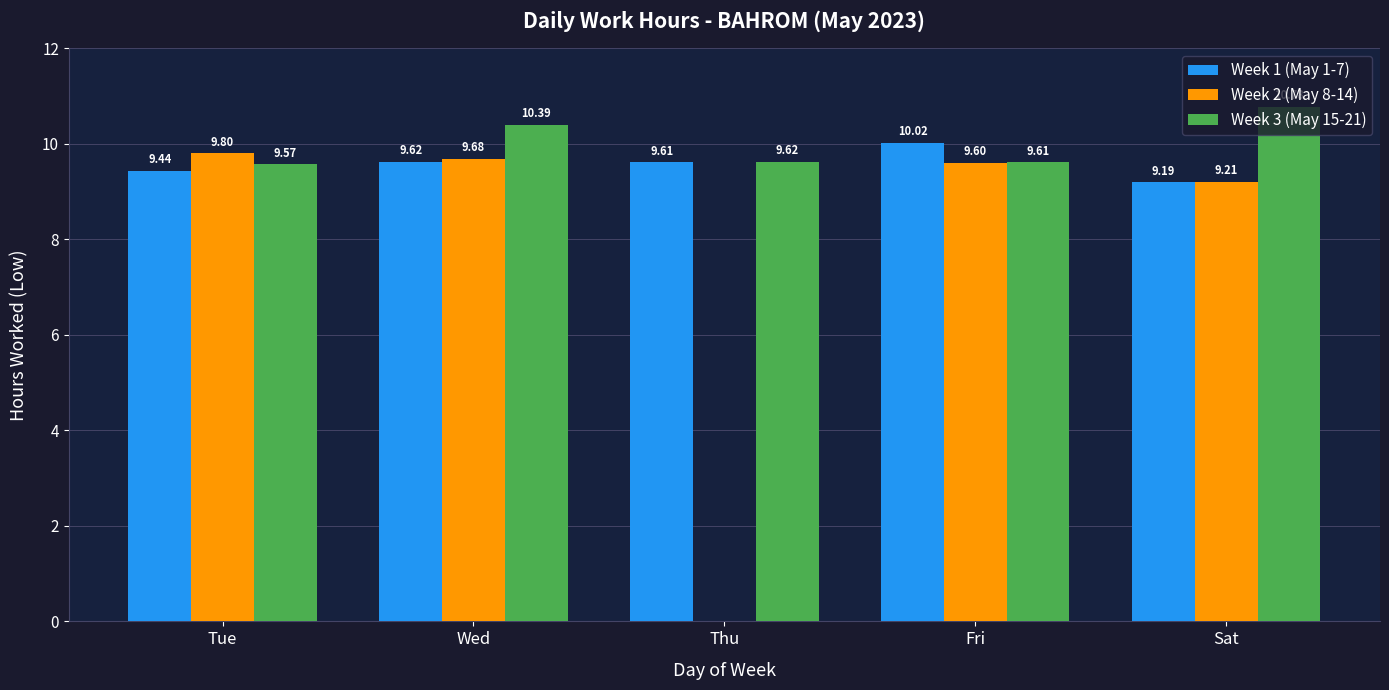

What is the spread (max minus min) of values at Thu?

9.6